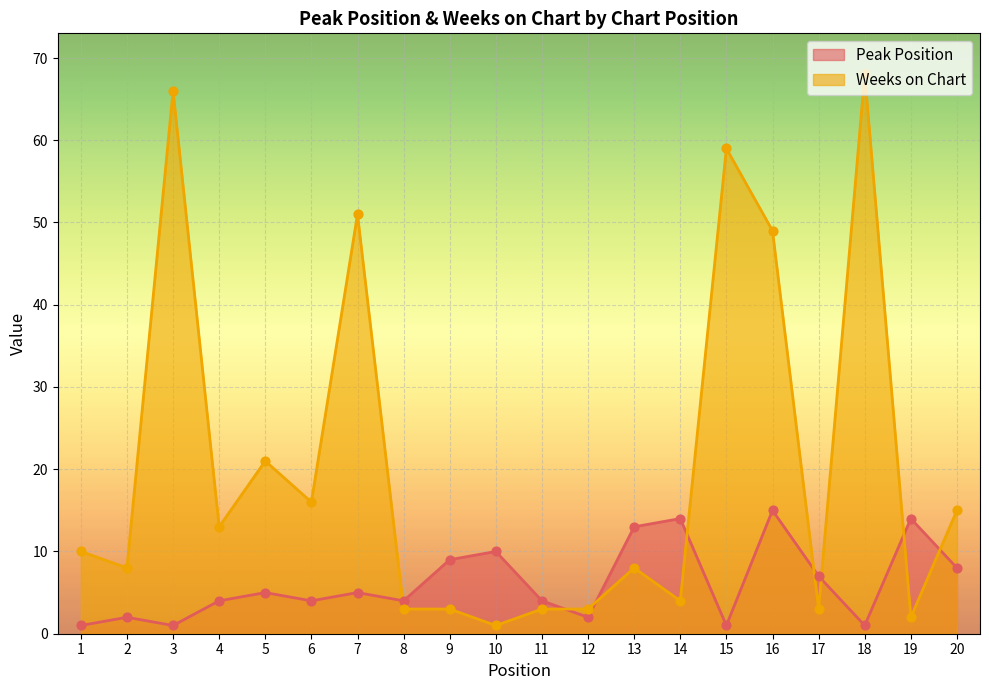

What is the total value across all series at 11?

7